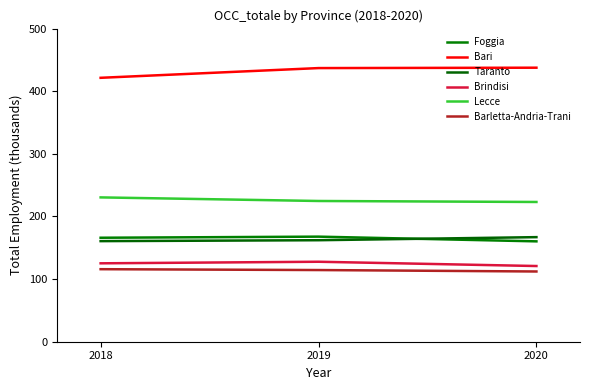

At which label is Lecce closest to 226?

2019